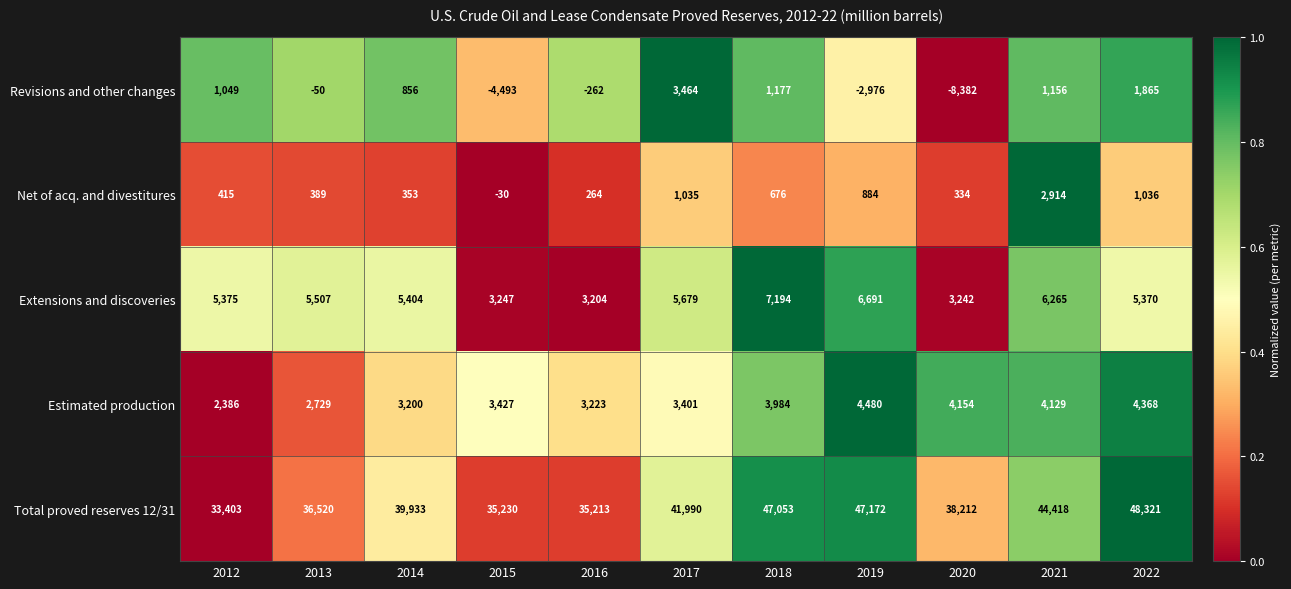

Which series has the largest total across all categories?

Total proved reserves 12/31